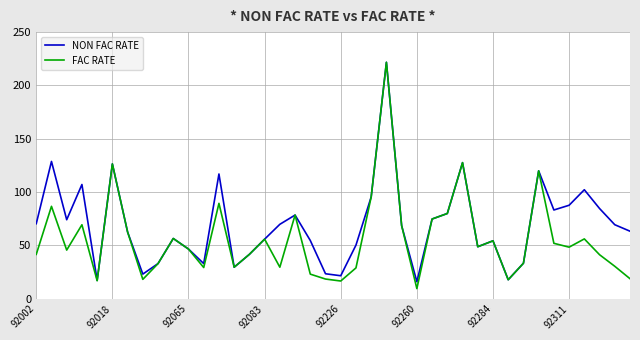

Rank the series by their average value, from lowest to highest.

FAC RATE, NON FAC RATE